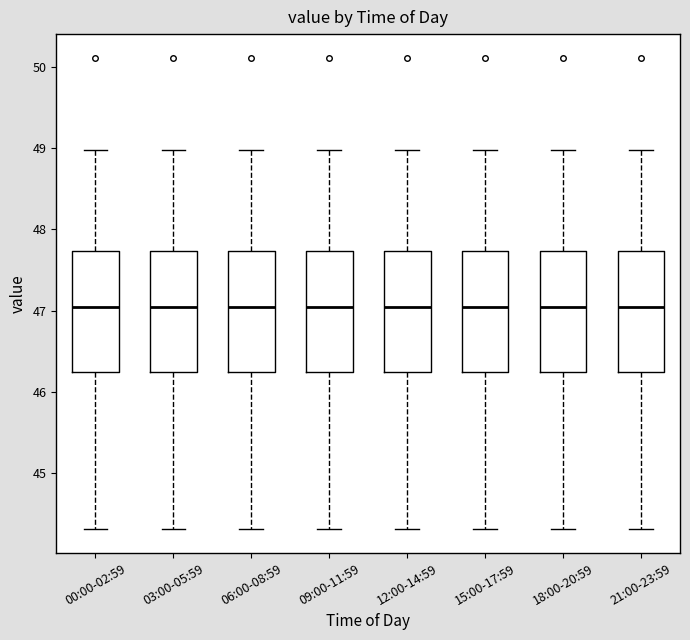

Reading left to right, transcribe this box plot: for each box, give where its median line is, the range the box spans, and where its two whiskers end, as read against the y-axis. The values are not printed on the chart, so give them approximately, as read against the axis.

00:00-02:59: median 47.1, box 46.2 to 47.7, whiskers 44.3 to 49.0
03:00-05:59: median 47.1, box 46.2 to 47.7, whiskers 44.3 to 49.0
06:00-08:59: median 47.1, box 46.2 to 47.7, whiskers 44.3 to 49.0
09:00-11:59: median 47.1, box 46.2 to 47.7, whiskers 44.3 to 49.0
12:00-14:59: median 47.1, box 46.2 to 47.7, whiskers 44.3 to 49.0
15:00-17:59: median 47.1, box 46.2 to 47.7, whiskers 44.3 to 49.0
18:00-20:59: median 47.1, box 46.2 to 47.7, whiskers 44.3 to 49.0
21:00-23:59: median 47.1, box 46.2 to 47.7, whiskers 44.3 to 49.0